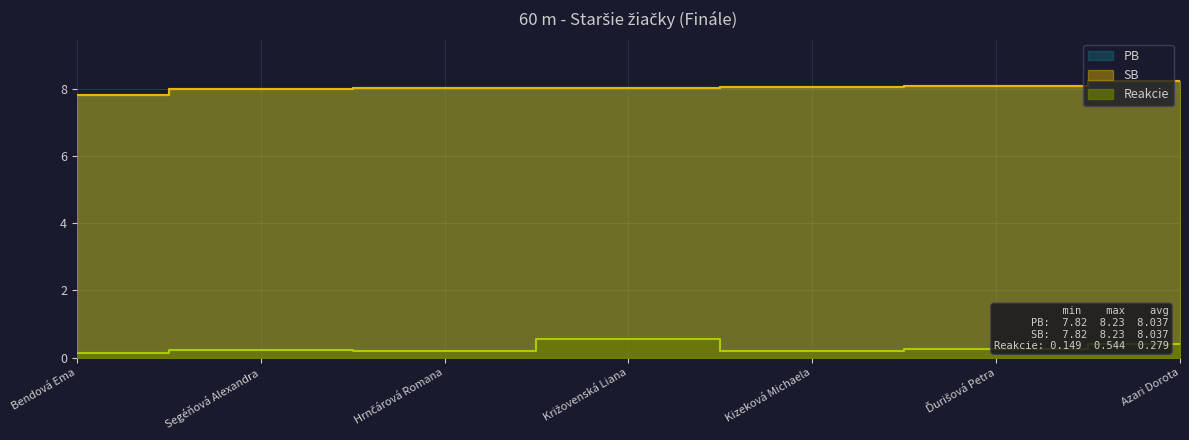

True or false: SB and Reakcie cross at least once.

False